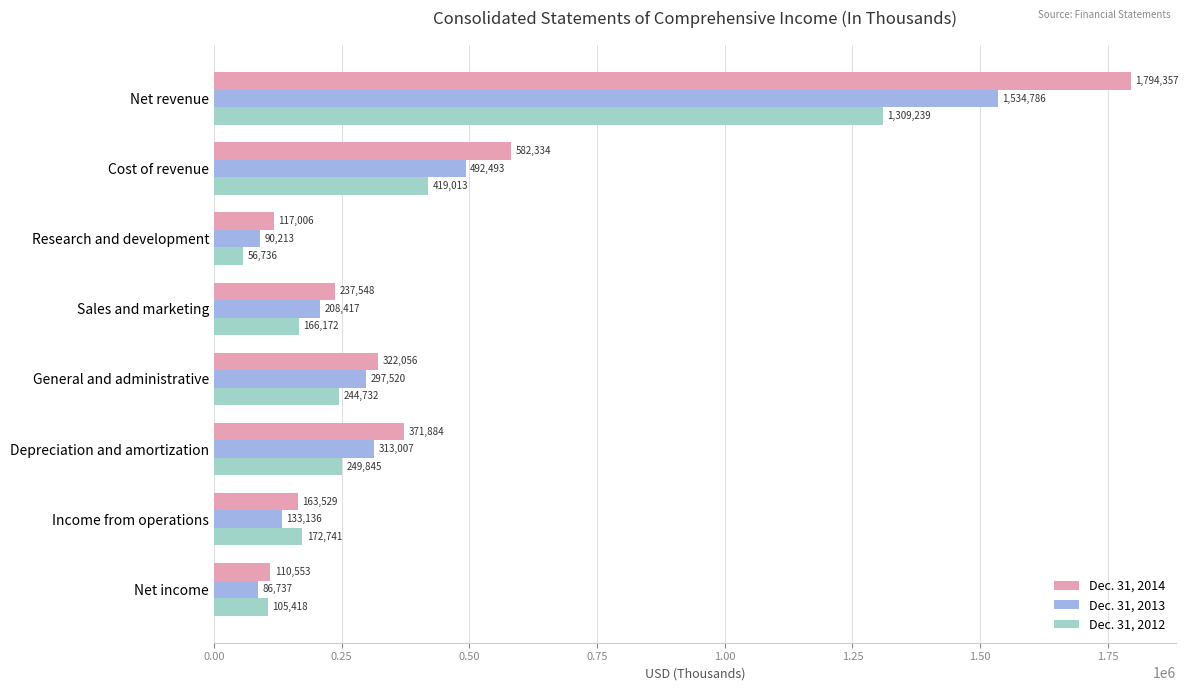

What is the highest value of the Dec. 31, 2012 series?

1309239